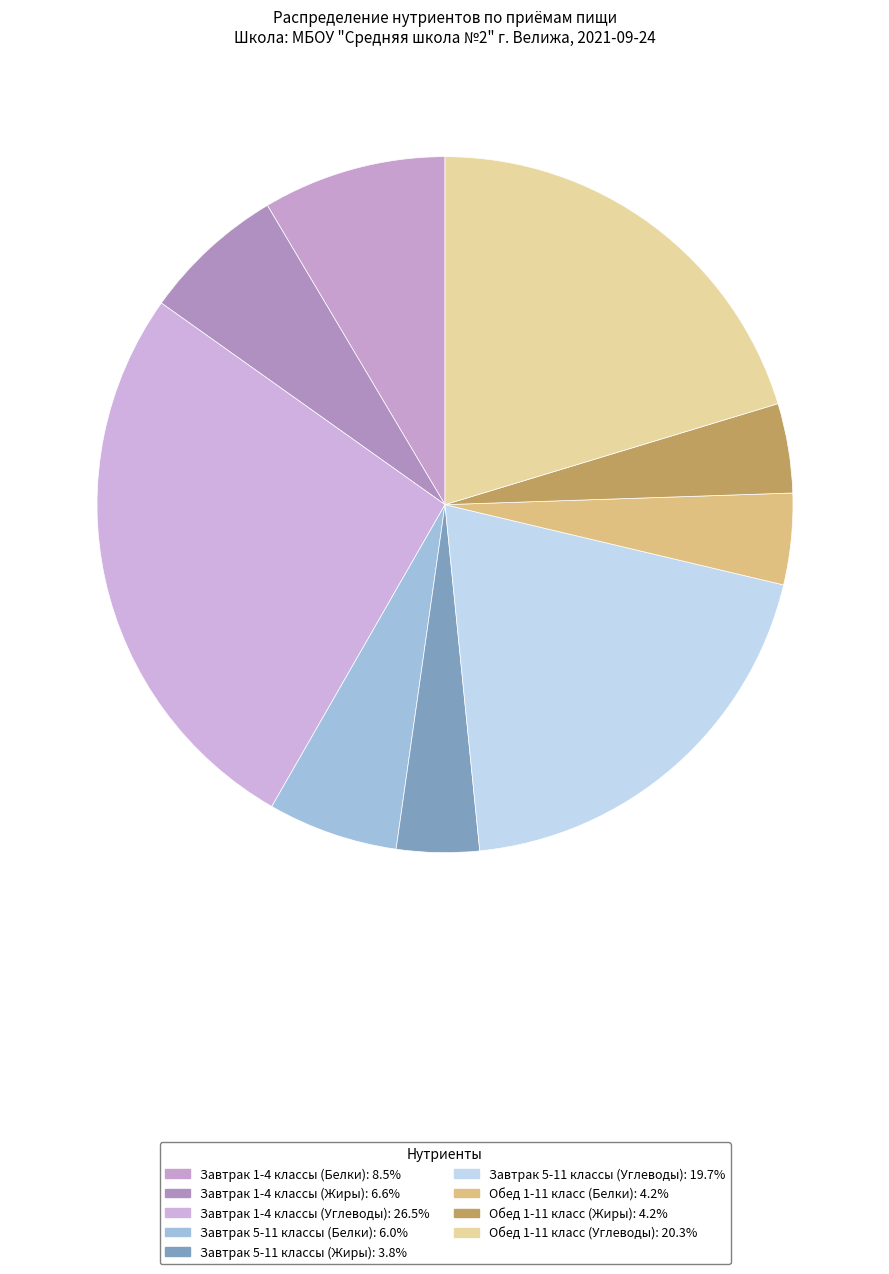

How many segments does this pie chart have?

9